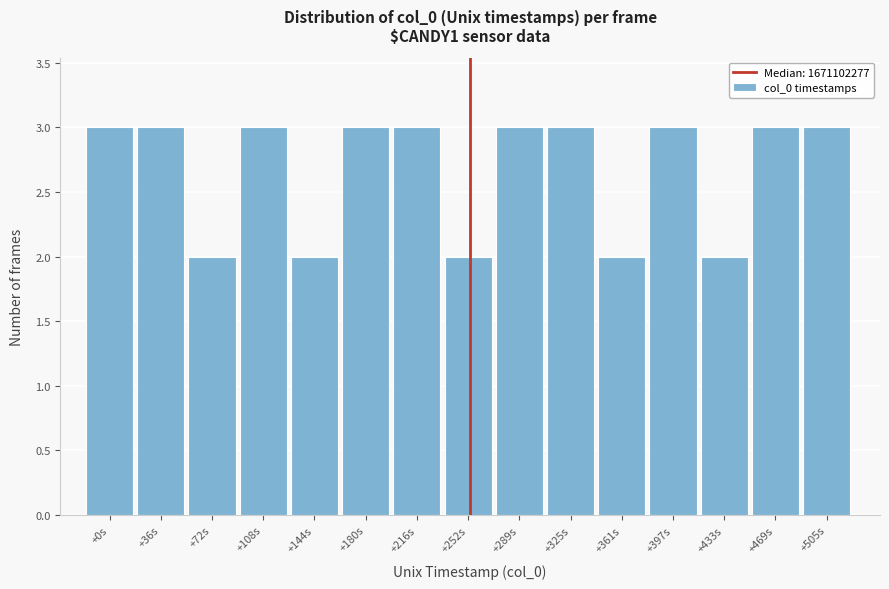

Reading left to right, what are all the values shown in this chart?

3	3	2	3	2	3	3	2	3	3	2	3	2	3	3